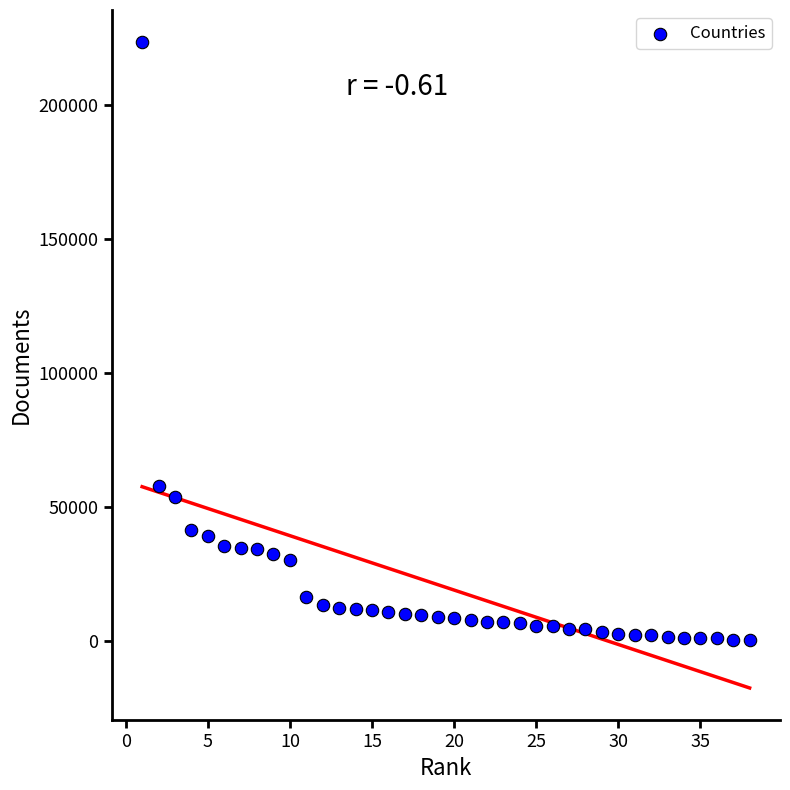

What is the range of X values (max minus min)?

37